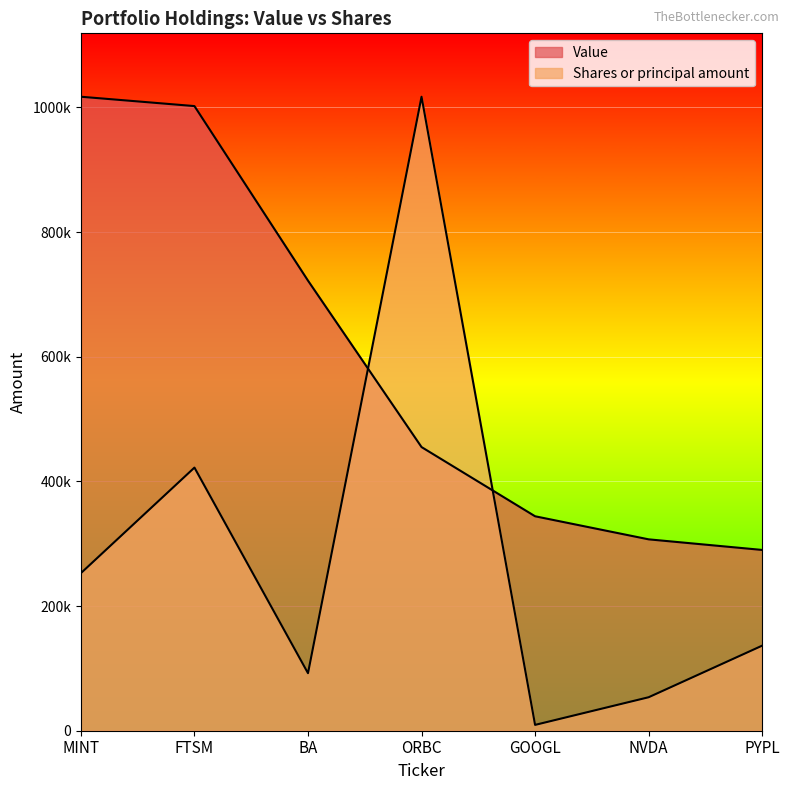

Between which two adjacent categories do Value and Shares or principal amount first intersect?

BA and ORBC